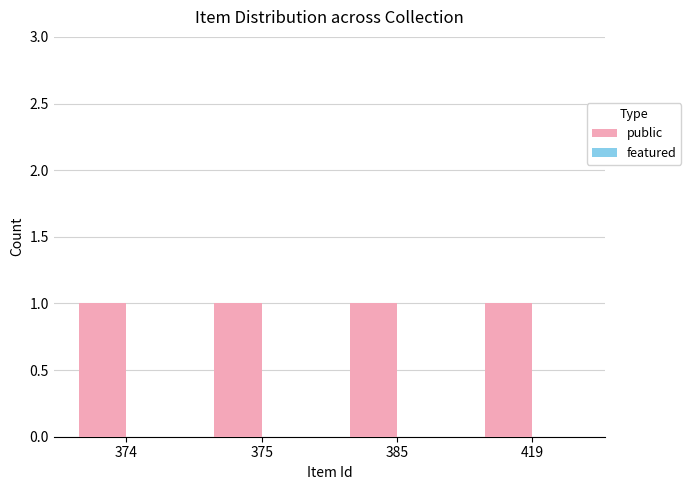

Which category has the highest value in the public series?

374